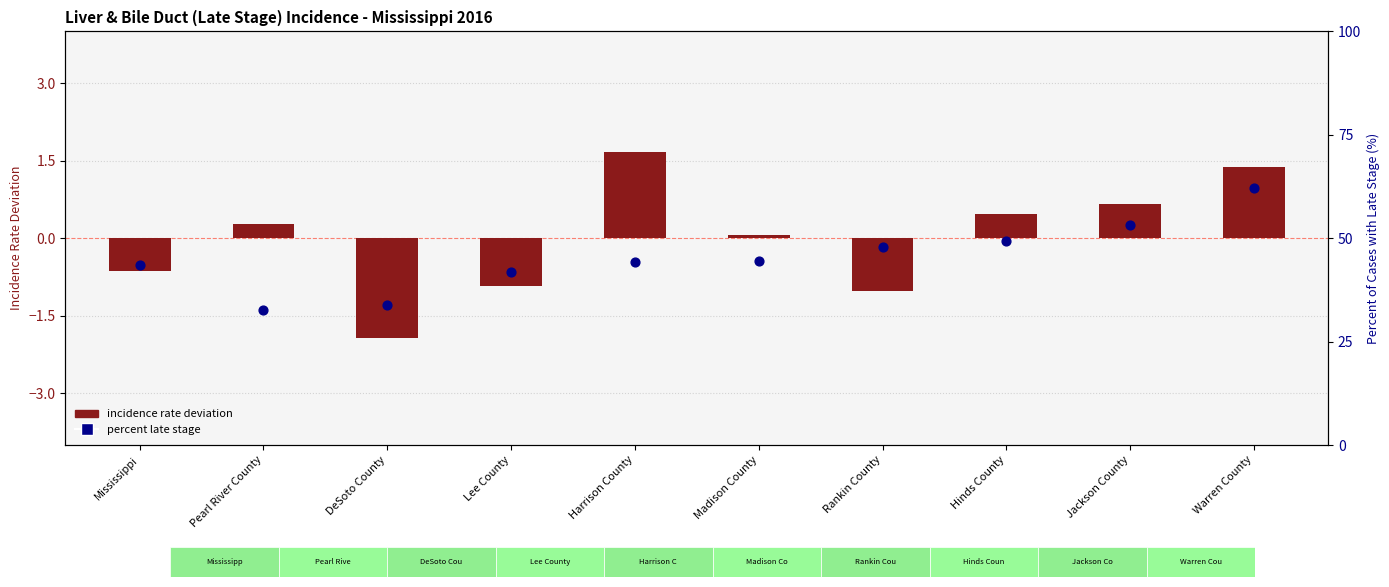

Is the value of Incidence Rate (deviation from mean) at Madison County greater than the value of Percent Late Stage at Mississippi?

No